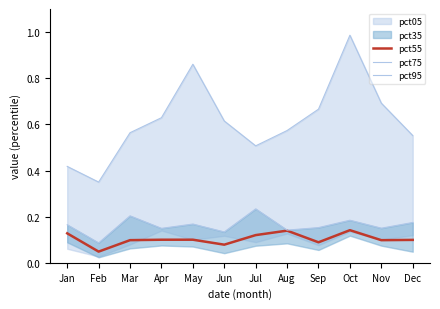

Is it true that pct75 equals 0.2 at Nov?

True